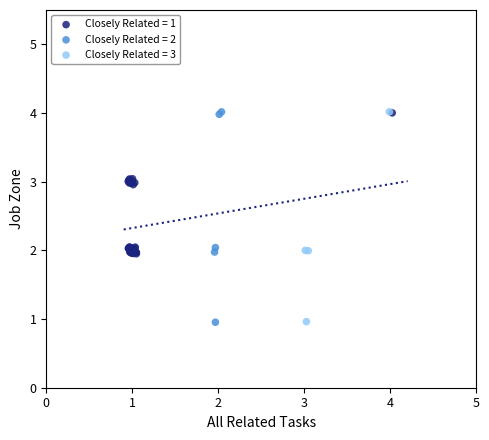

What are all the series names shown in the legend?

Closely Related = 1, Closely Related = 2, Closely Related = 3